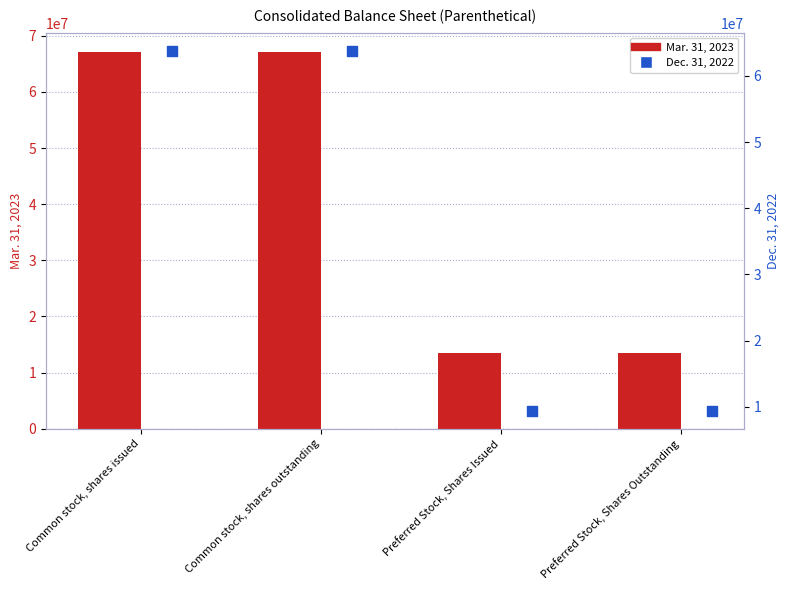

Which series has the largest Y range (max minus min)?

Dec. 31, 2022